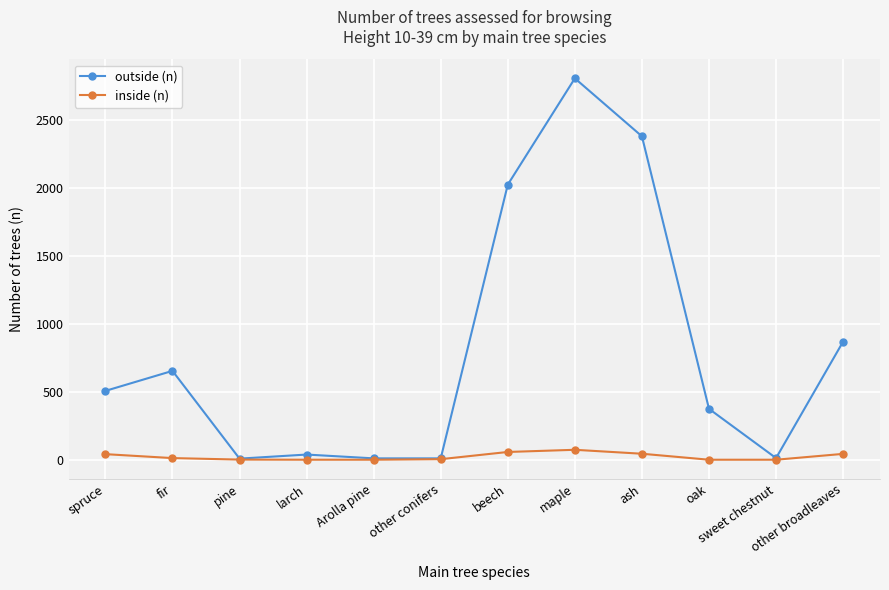

What position from the left is maple?

8